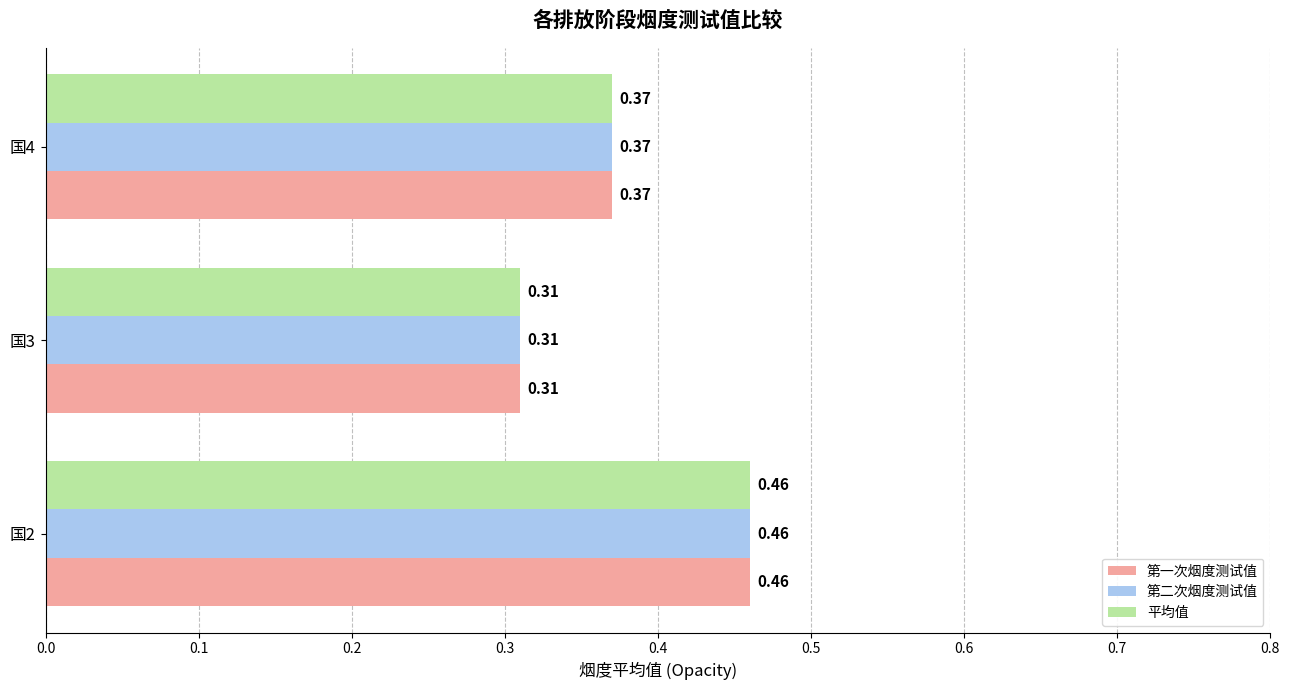

At how many categories does at least one series exceed 0?

3